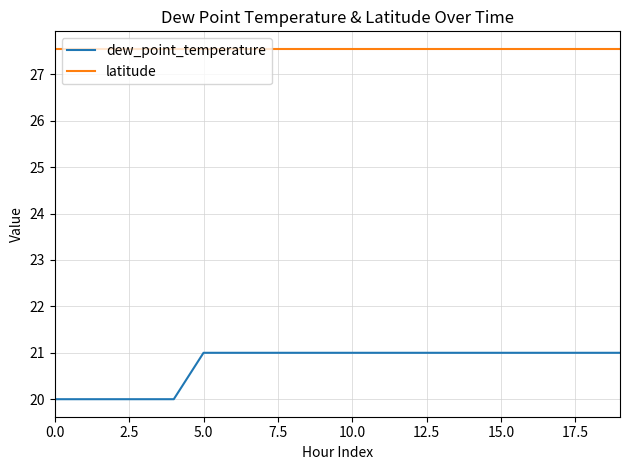

True or false: latitude and dew_point_temperature cross at least once.

False